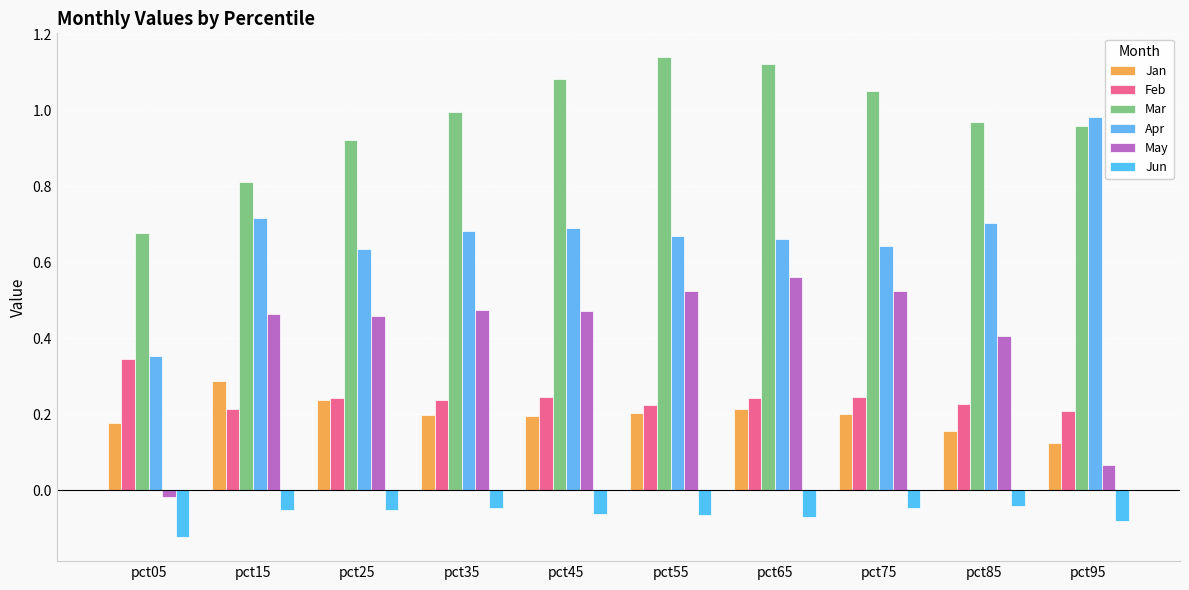

What is the total value across all series at pct45?

2.6